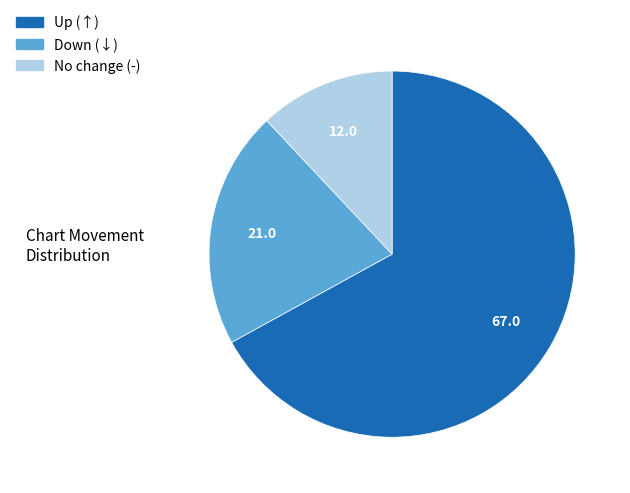

Does any single category account for the majority?

Yes